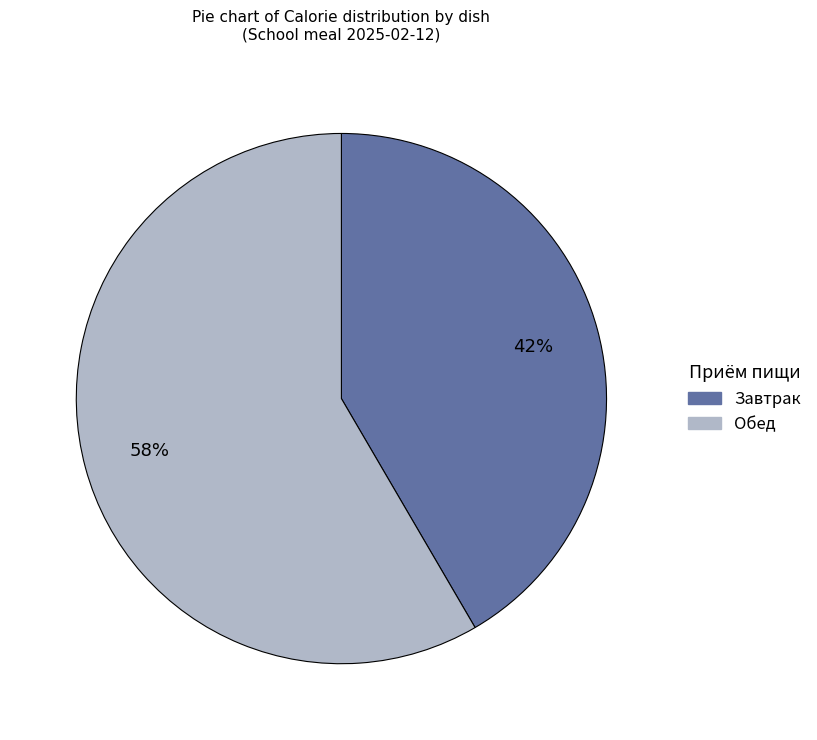

Is there a majority slice in this chart?

Yes